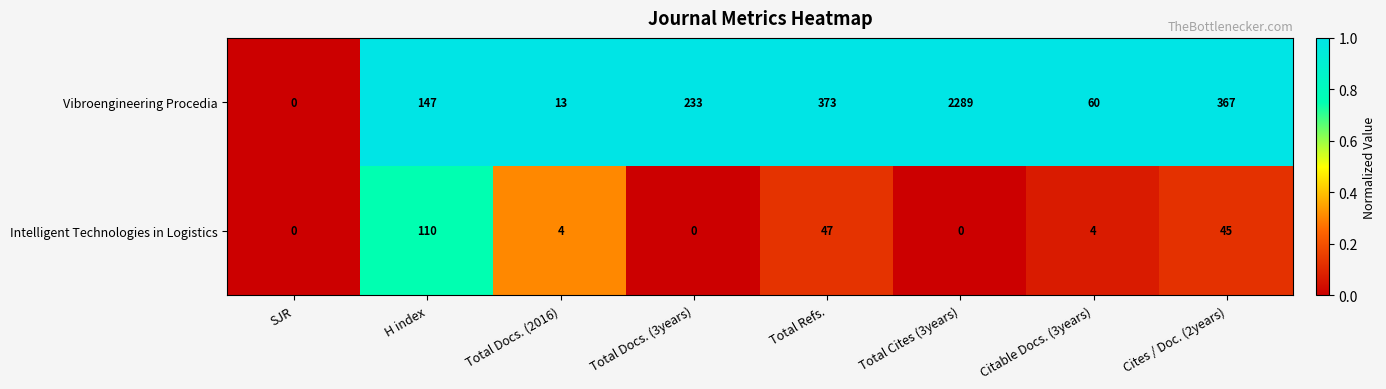

Where is Intelligent Technologies in Logistics nearest to the value 55?

Total Refs.